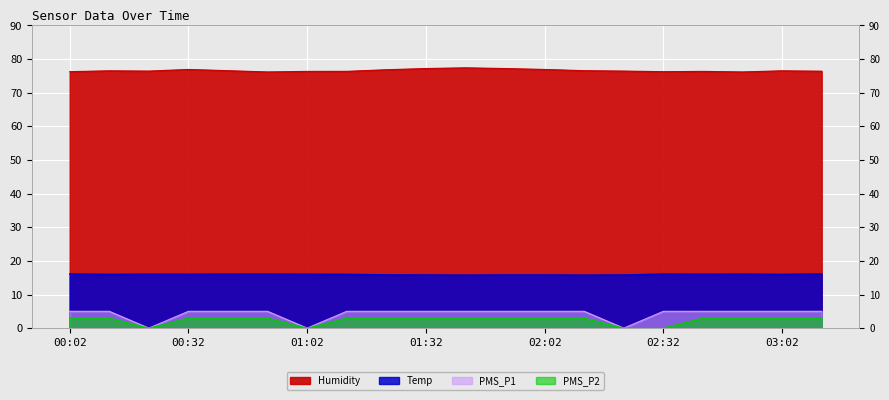

True or false: PMS_P2 and Temp intersect in this chart.

False